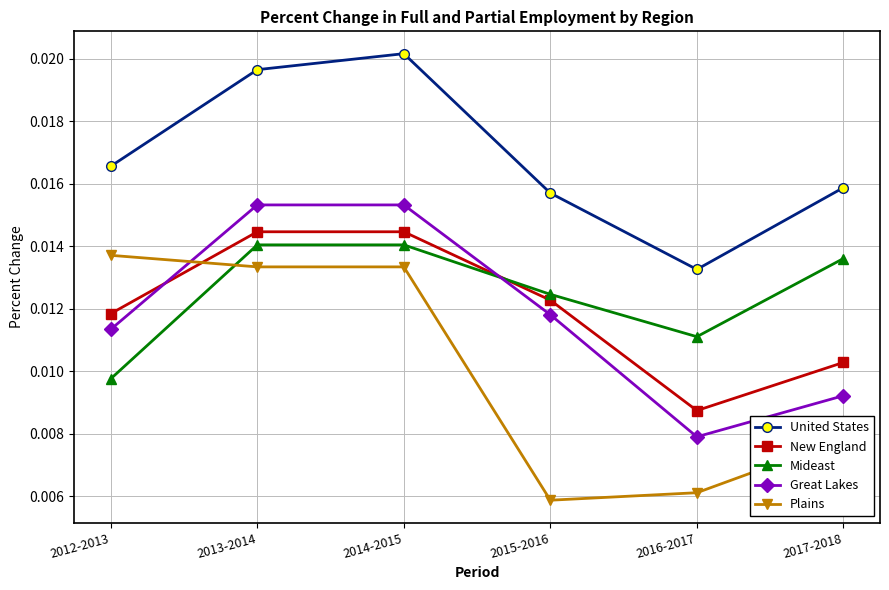

Which series has the largest total across all categories?

United States